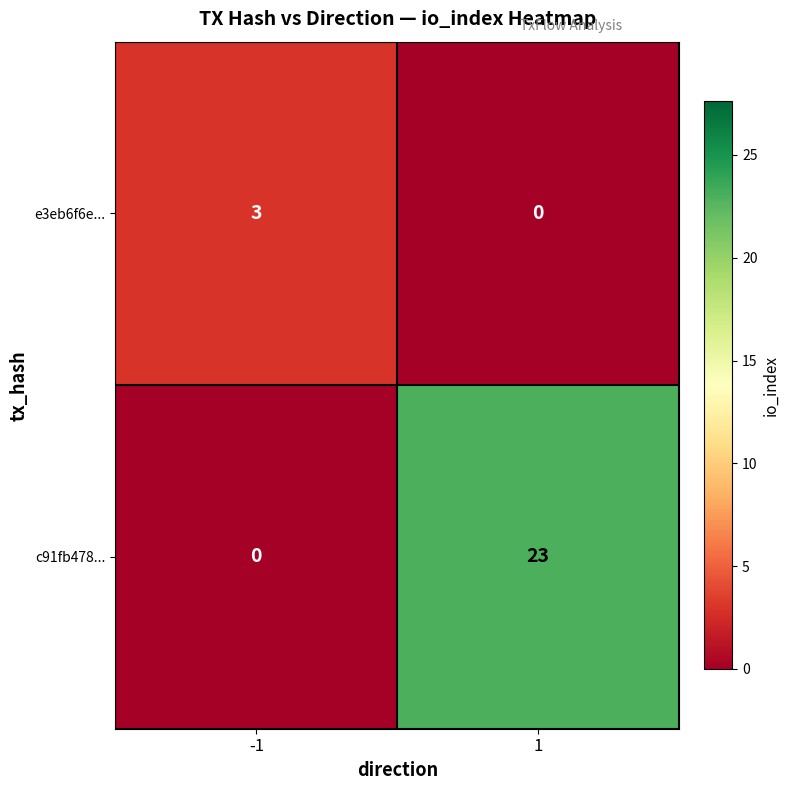

Which series has the largest range (max minus min)?

c91fb478...